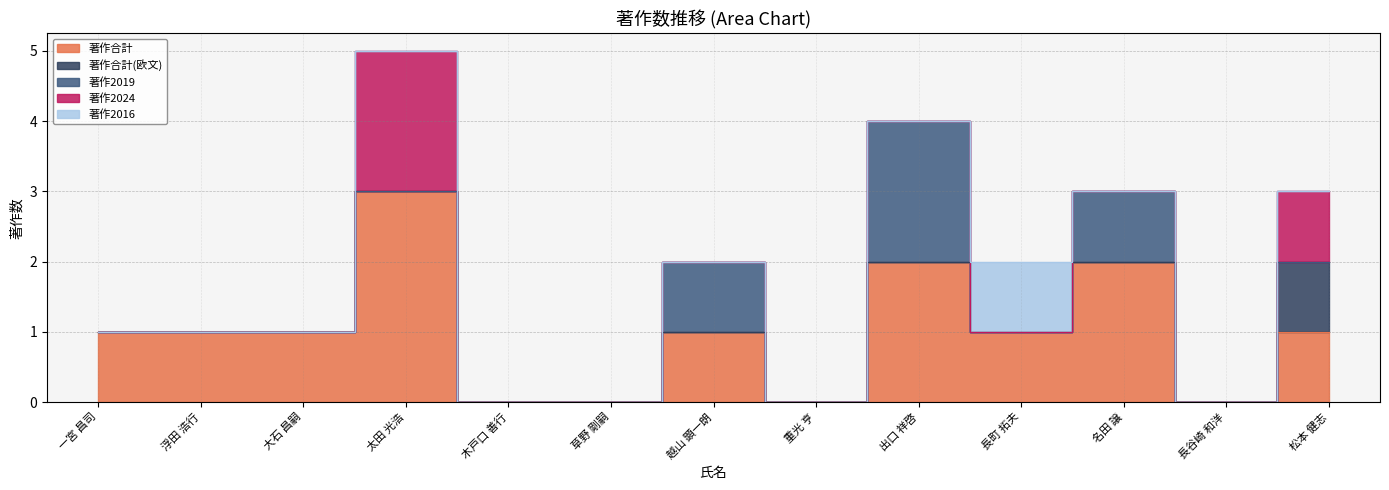

What is the label of the 12th point from the left?

長谷崎 和洋